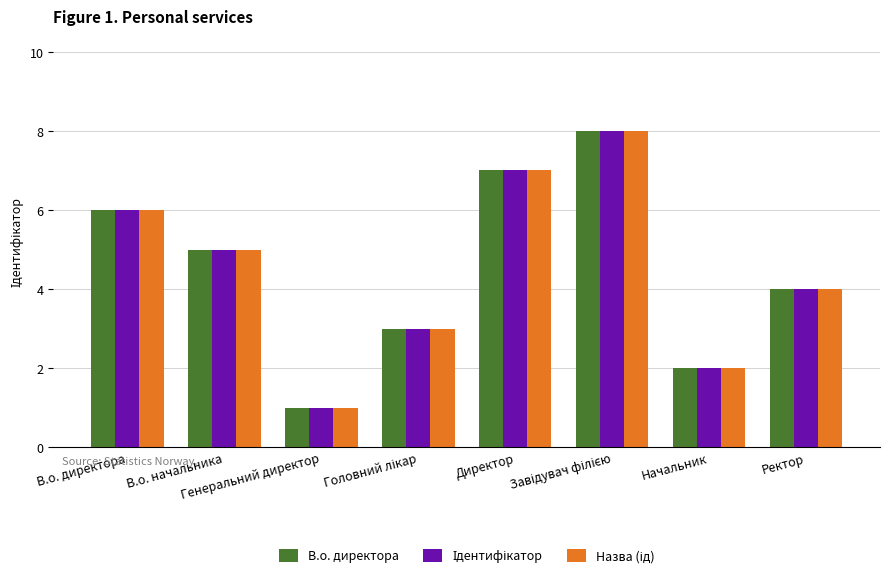

What is the greatest value displayed?

8